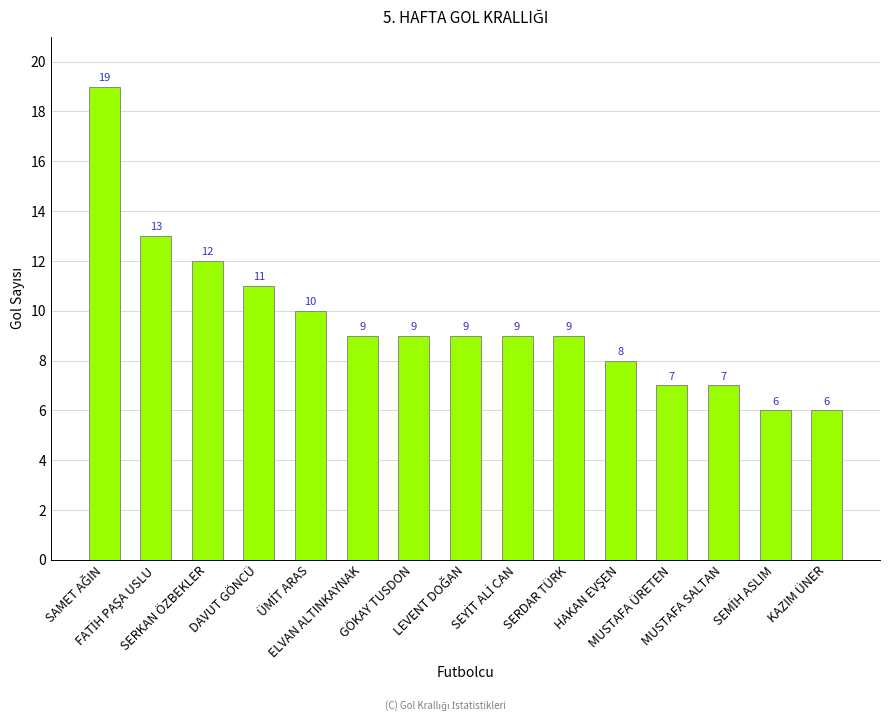

What is the smallest value displayed?

6